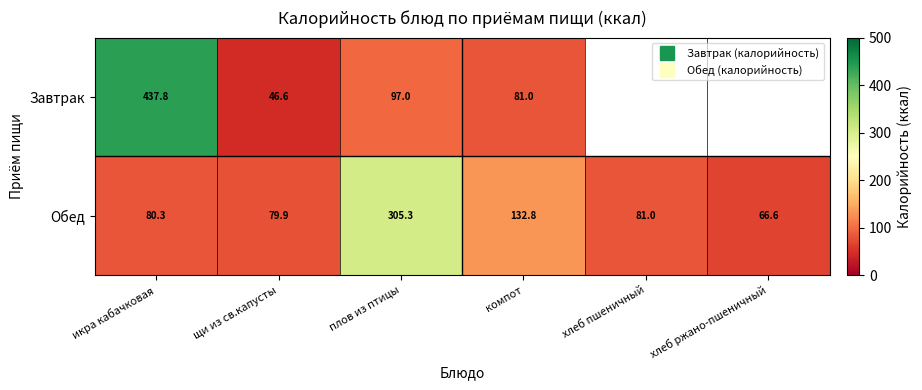

Which series has the largest total across all categories?

Обед